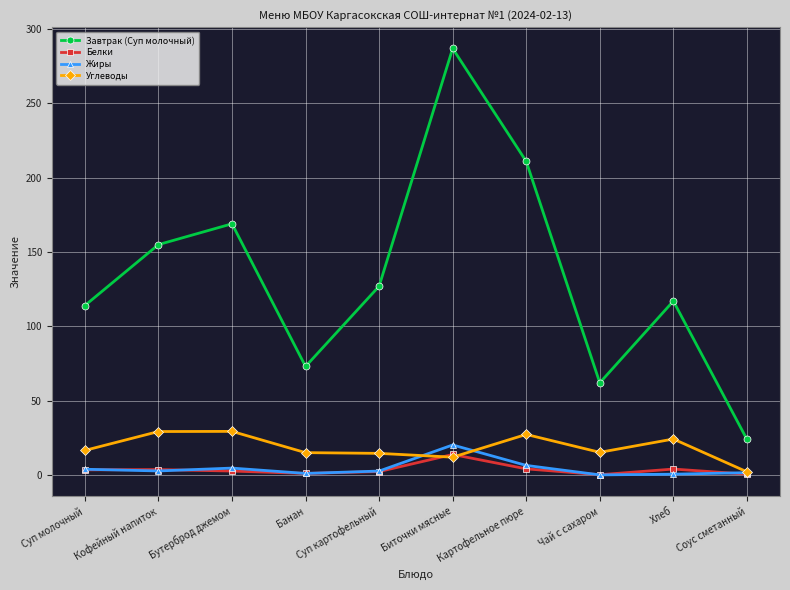

Is it true that Жиры equals 0.0 at Чай с сахаром?

True